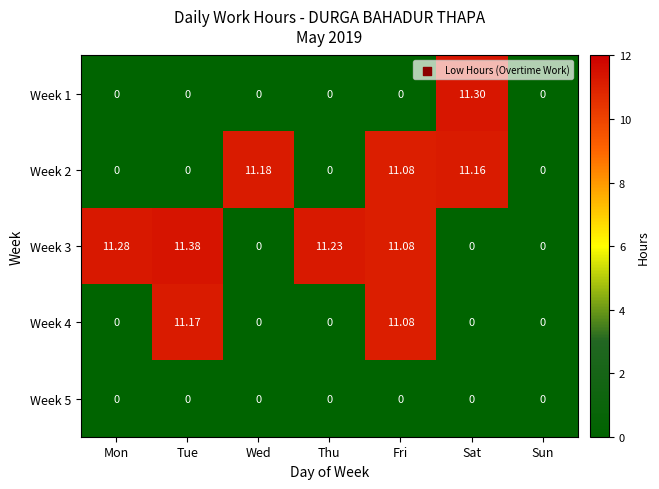

Between Wed and Sat, which series saw the biggest shift?

Week 1